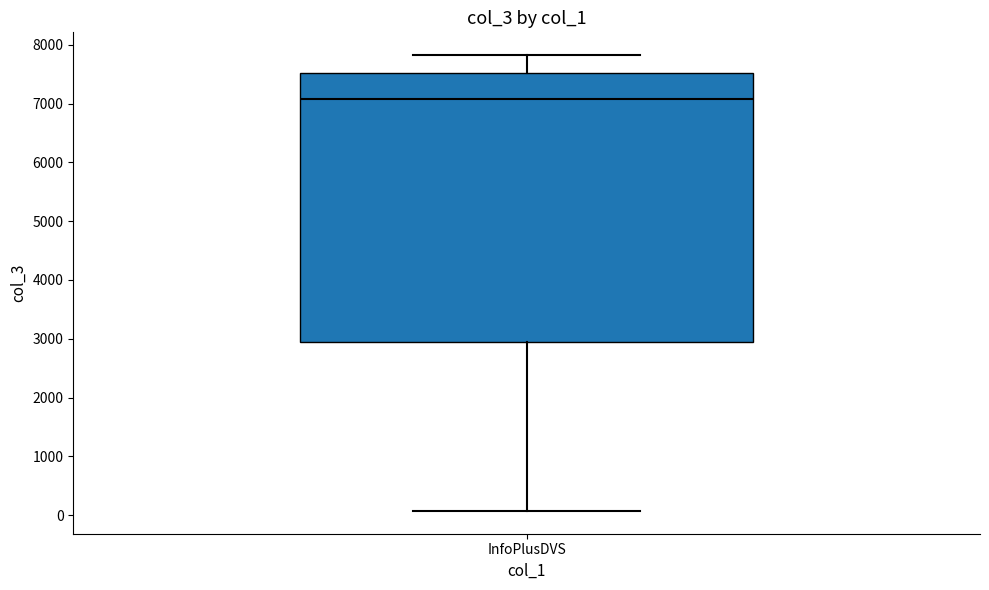

Where is the upper edge of the box for InfoPlusDVS on the y-axis? The values are not printed on the chart, so give them approximately, as read against the axis.

7500